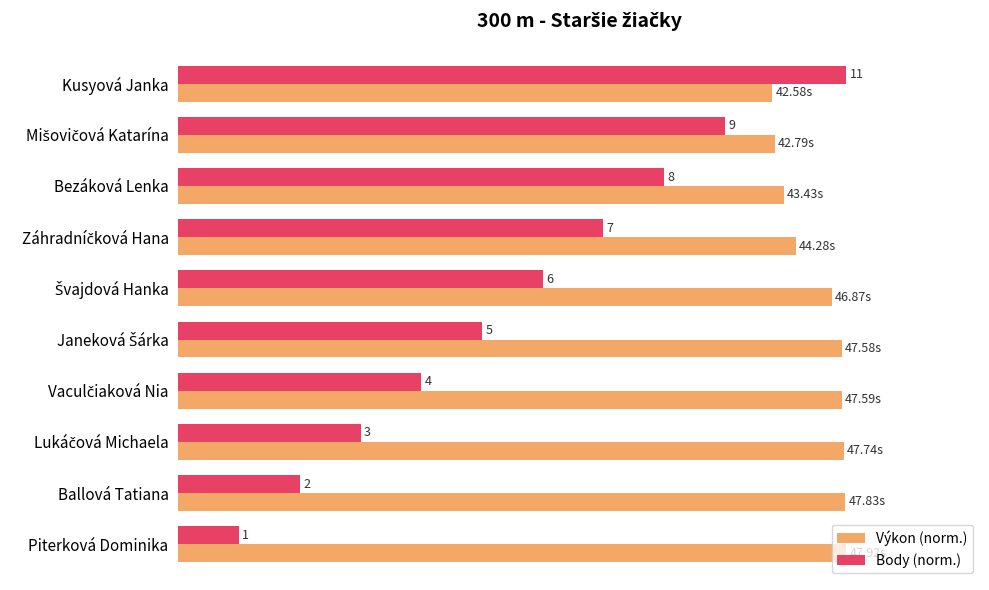

What are all the series names shown in the legend?

Výkon (norm.), Body (norm.)